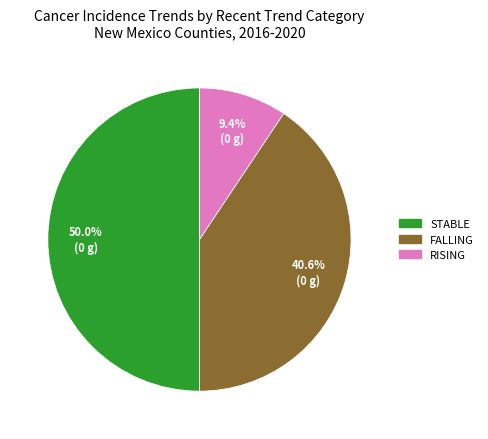

How many segments does this pie chart have?

3